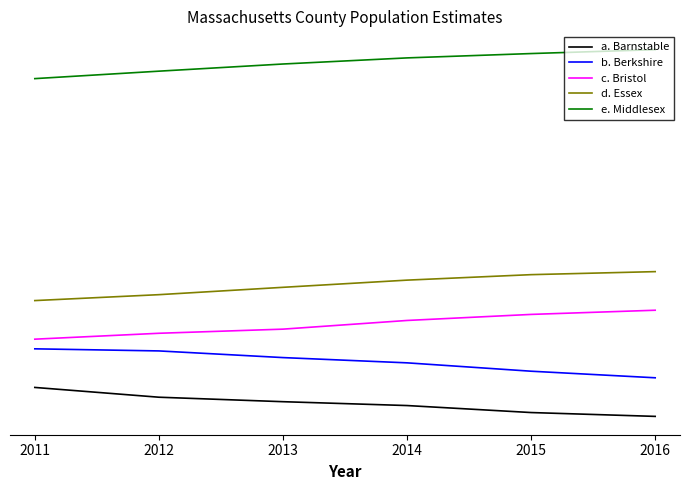

Does the chart have visible grid lines?

No